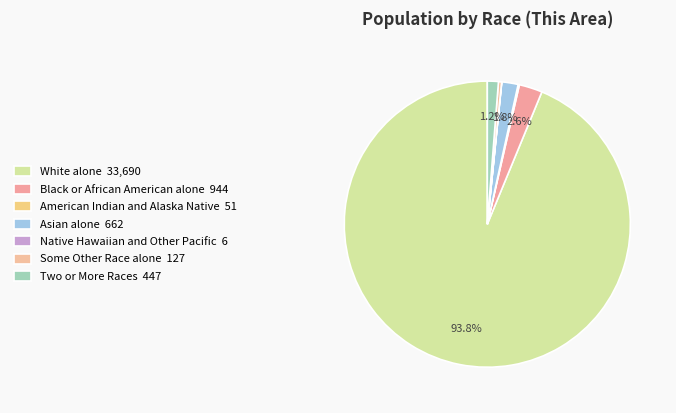

How many slices are in this pie chart?

7